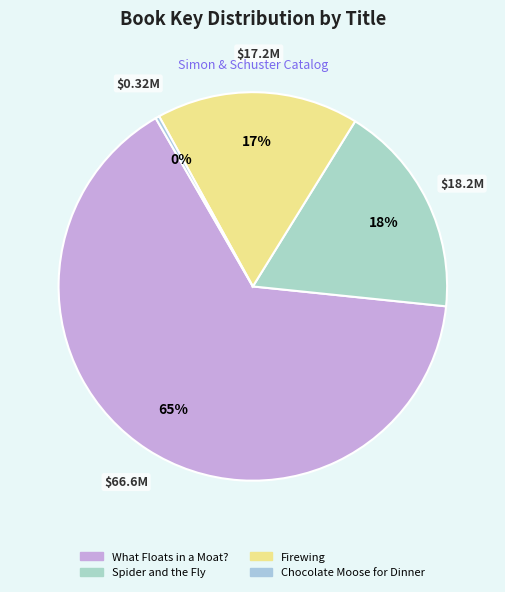

Which category has the smallest portion of the pie?

Chocolate Moose for Dinner